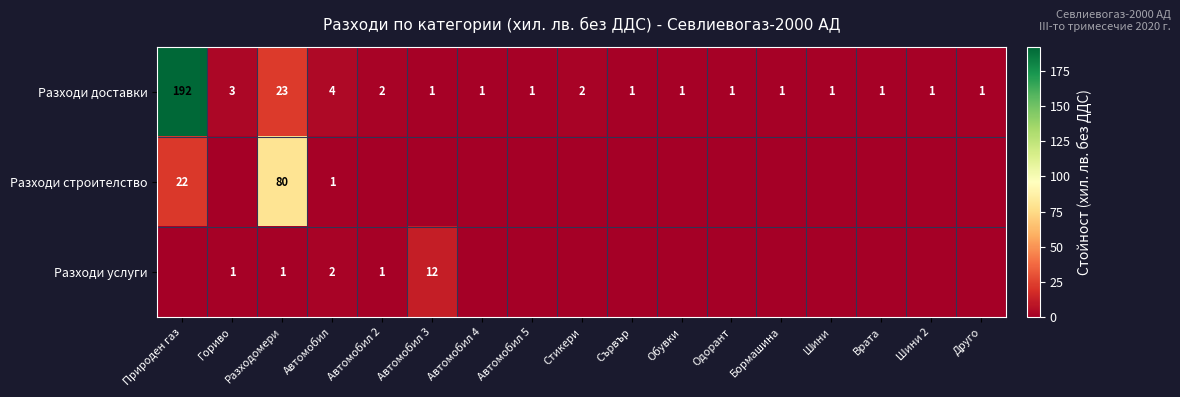

What is the difference between the highest and lowest values at Автомобил?

3